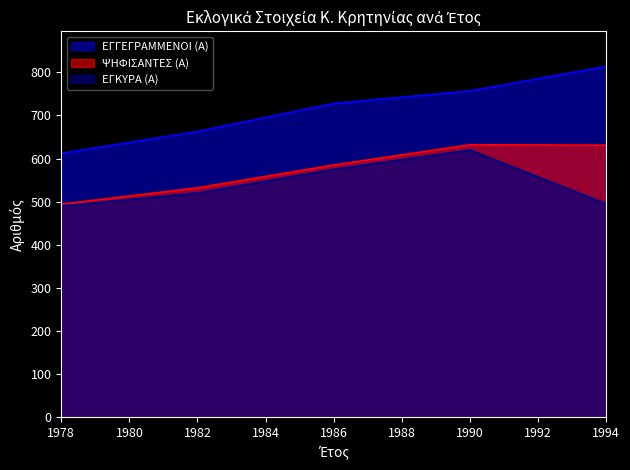

The ΕΓΓΕΓΡΑΜΜΕΝΟΙ (Α) series shows 663 at 1982. True or false?

True